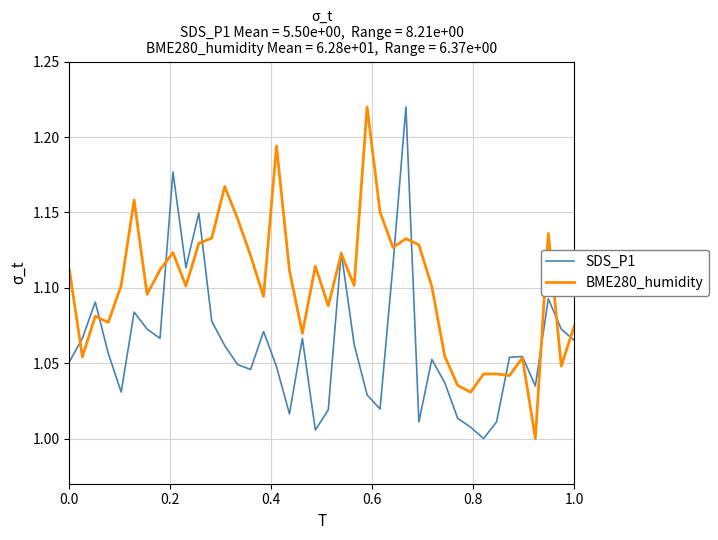

Which series has the largest total across all categories?

BME280_humidity